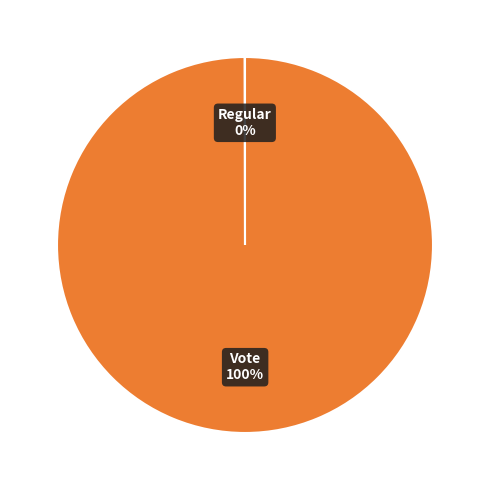

Does any single category account for the majority?

Yes